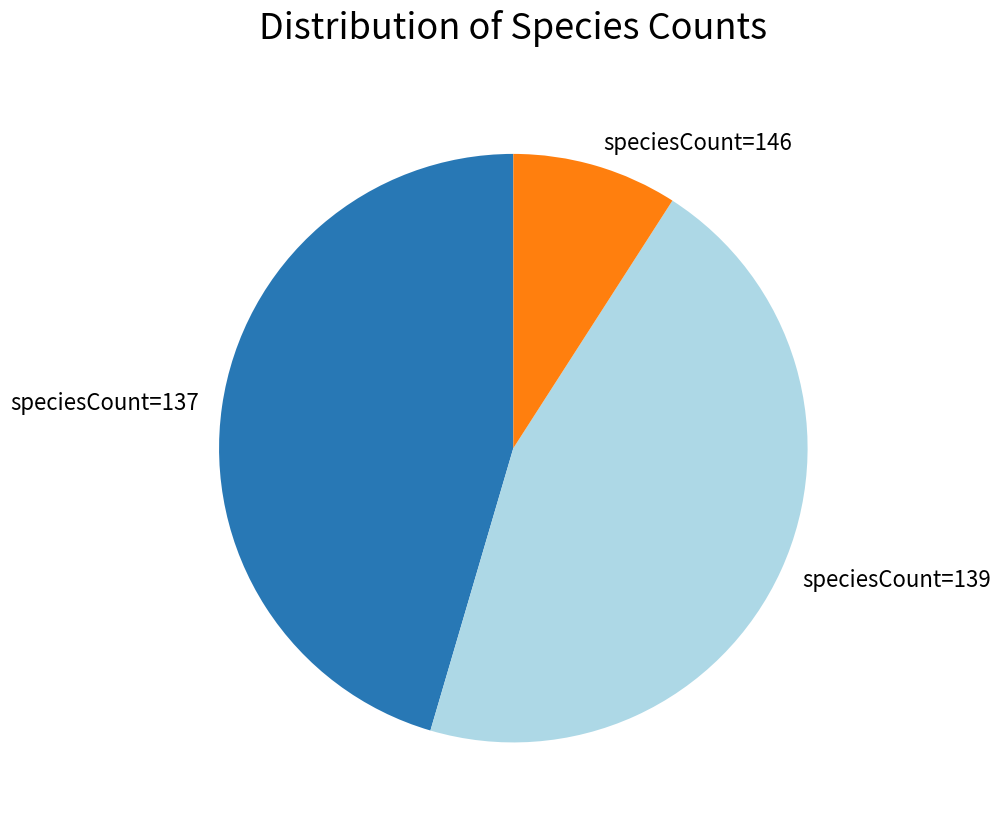

Which slice is the smallest?

speciesCount=146